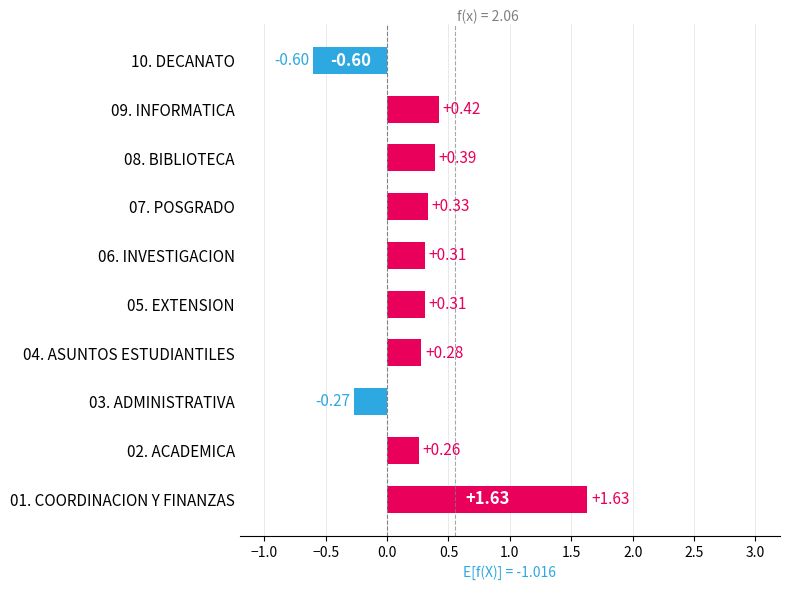

Which category has the highest value across all series?

01. COORDINACION Y FINANZAS